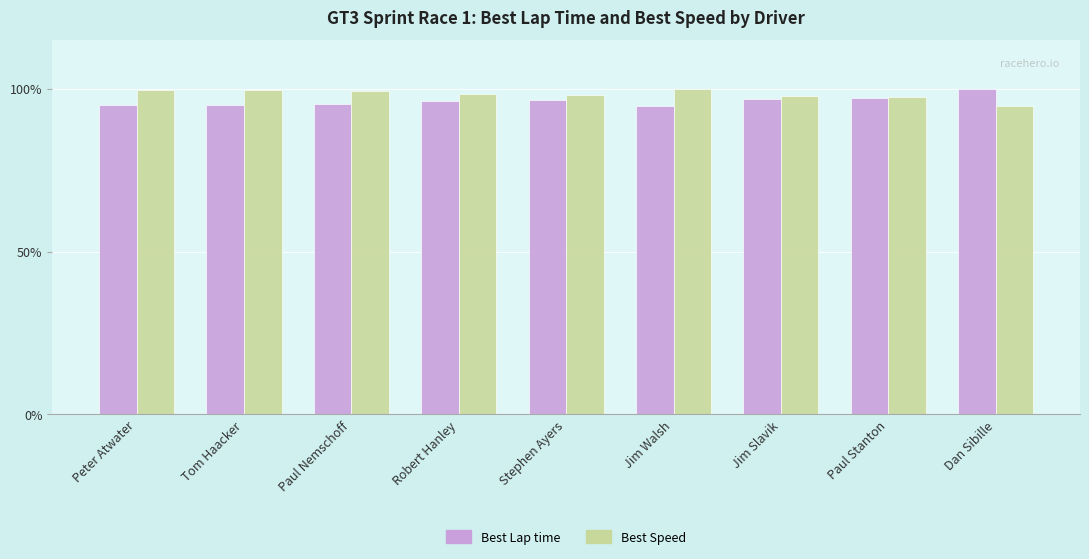

What position from the right is Stephen Ayers?

5